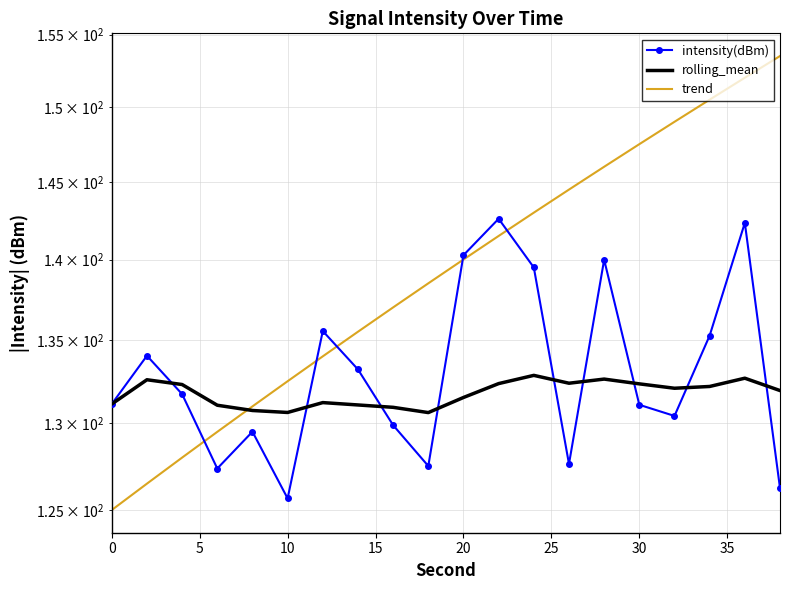

What is the average value of the trend series?

139.2